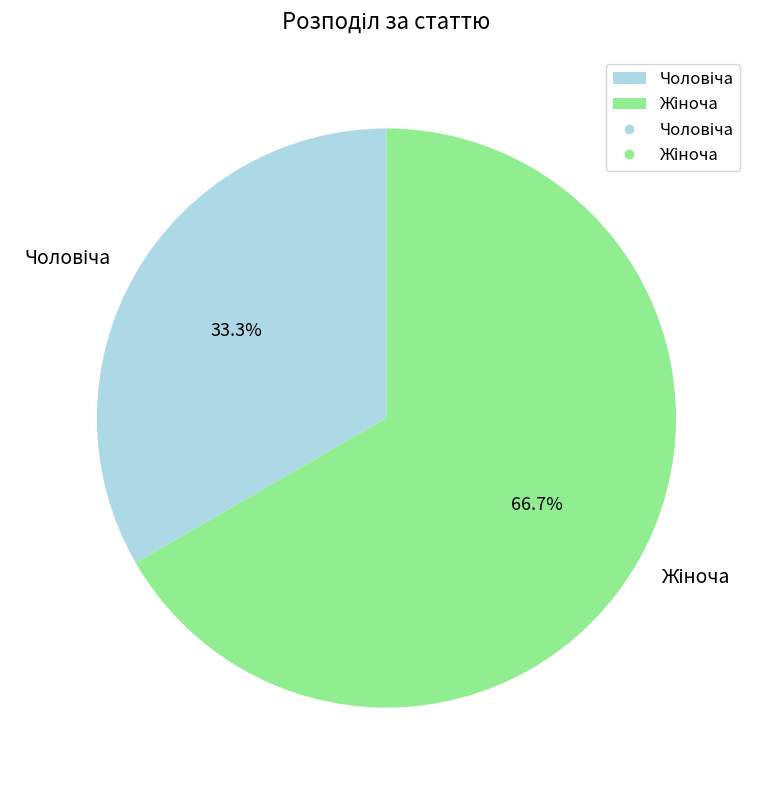

Is there any slice that represents more than half of the pie?

Yes